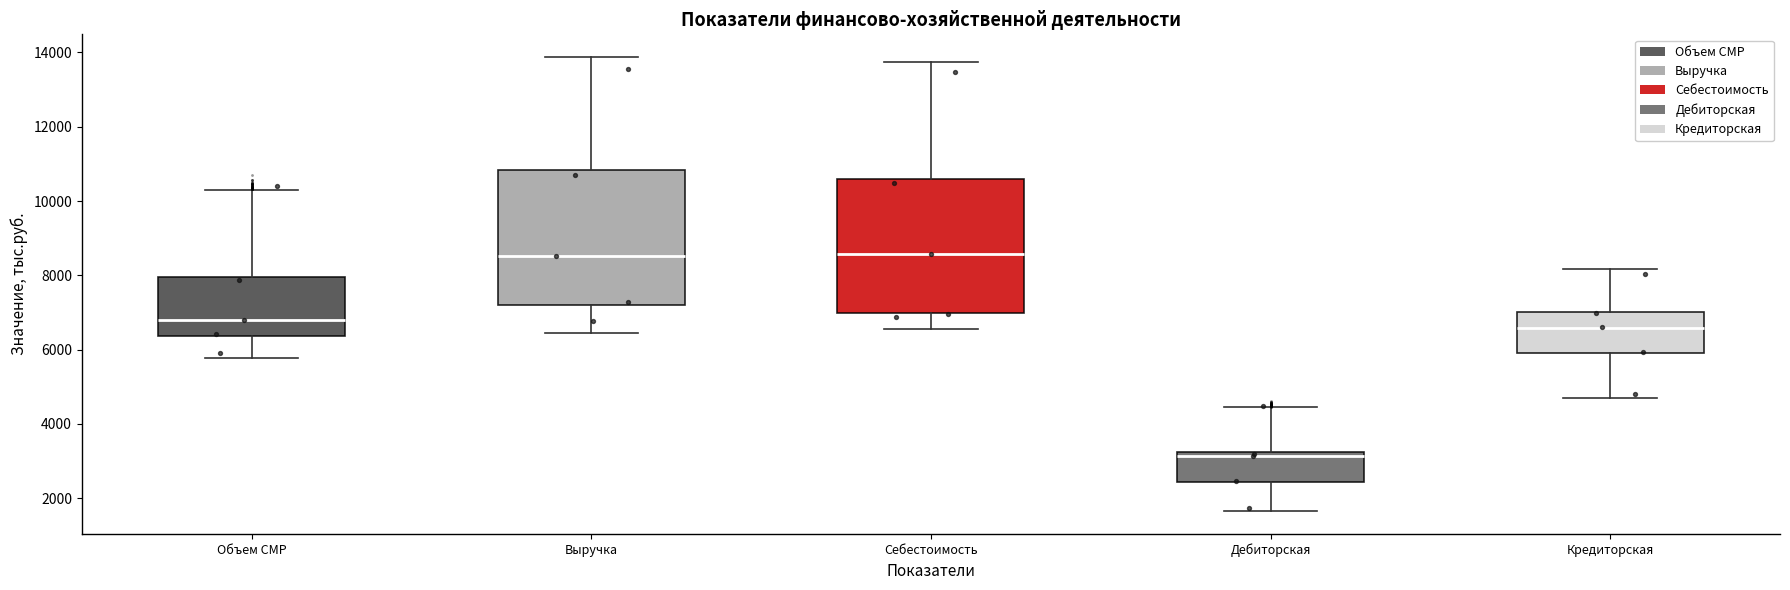

Which box has the lowest median line?

Дебиторская